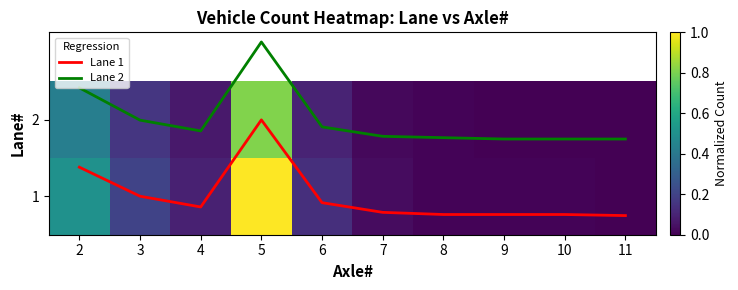

At which category does the chart reach its peak across all series?

5